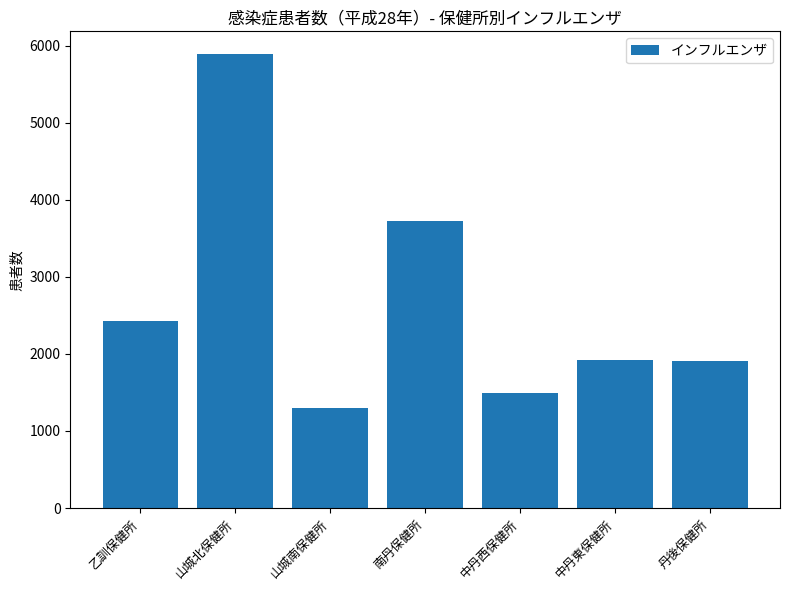

What is the change in value from 中丹西保健所 to 丹後保健所?

+427